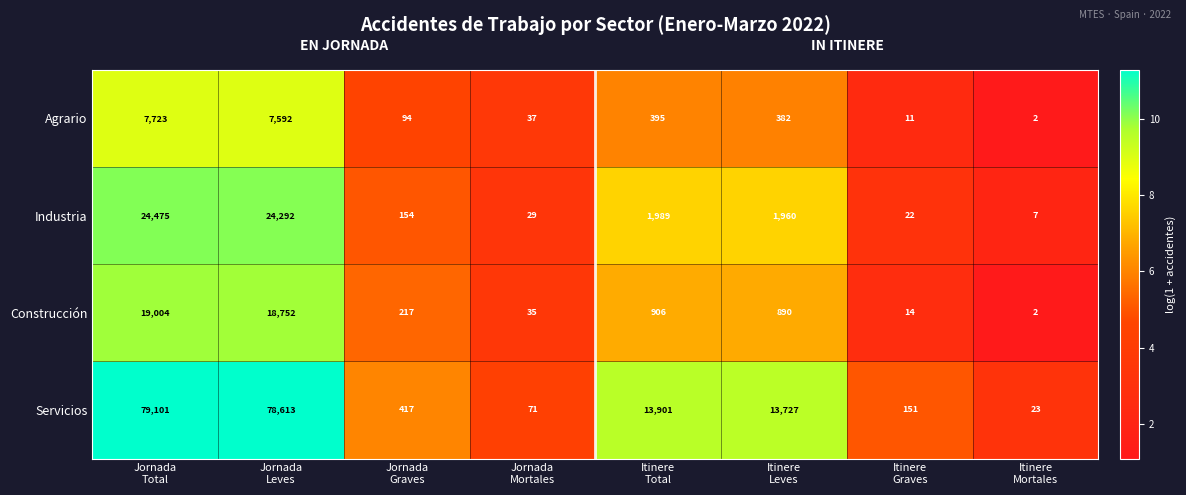

Which series has the widest spread of values?

Servicios